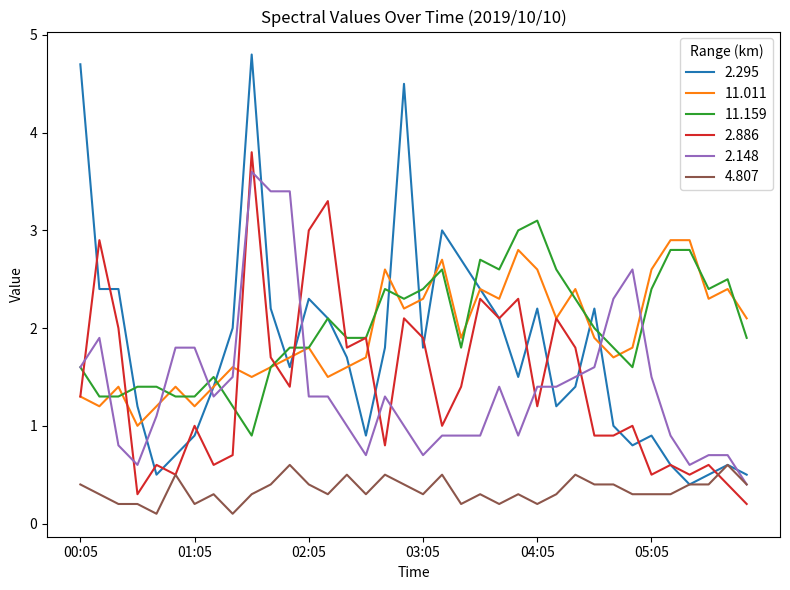

What is the average value of the 2.886 series?

1.4